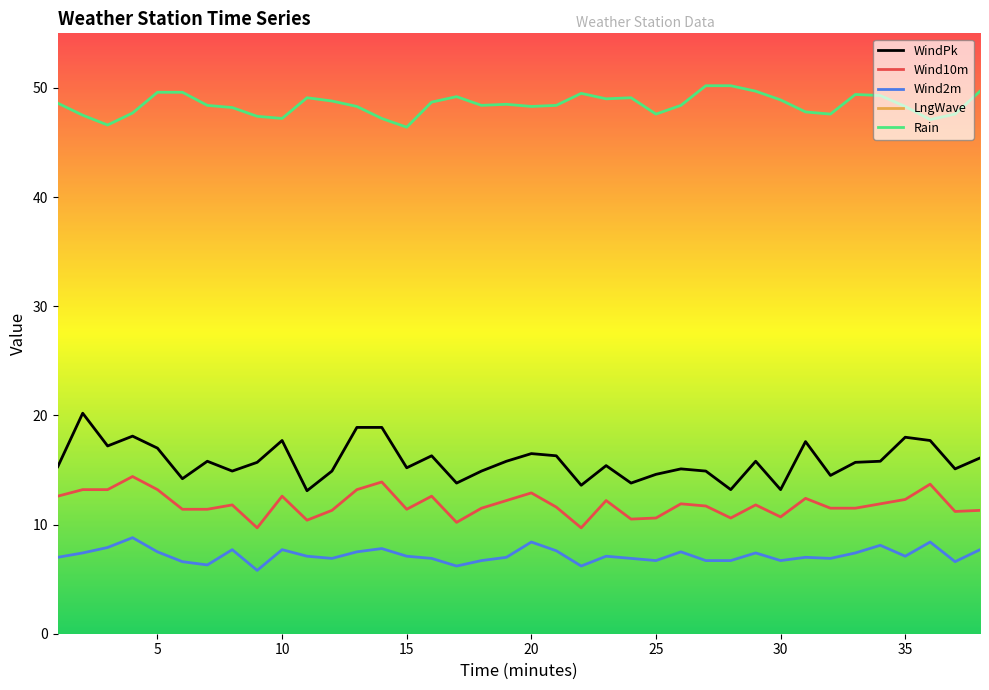

Reading left to right, extract all data points from this chart.

WindPk: 15.3	20.2	17.2	18.1	17.0	14.2	15.8	14.9	15.7	17.7	13.1	14.9	18.9	18.9	15.2	16.3	13.8	14.9	15.8	16.5	16.3	13.6	15.4	13.8	14.6	15.1	14.9	13.2	15.8	13.2	17.6	14.5	15.7	15.8	18.0	17.7	15.1	16.1
Wind10m: 12.6	13.2	13.2	14.4	13.2	11.4	11.4	11.8	9.7	12.6	10.4	11.3	13.2	13.9	11.4	12.6	10.2	11.5	12.2	12.9	11.6	9.7	12.2	10.5	10.6	11.9	11.7	10.6	11.8	10.7	12.4	11.5	11.5	11.9	12.3	13.7	11.2	11.3
Wind2m: 7.0	7.4	7.9	8.8	7.5	6.6	6.3	7.7	5.8	7.7	7.1	6.9	7.5	7.8	7.1	6.9	6.2	6.7	7.0	8.4	7.6	6.2	7.1	6.9	6.7	7.5	6.7	6.7	7.4	6.7	7.0	6.9	7.4	8.1	7.1	8.4	6.6	7.7
LngWave: 225.0	230.0	233.0	236.0	241.0	242.0	242.0	244.0	245.0	247.0	248.0	246.0	245.0	247.0	248.0	248.0	244.0	245.0	244.0	242.0	242.0	243.0	243.0	244.0	245.0	245.0	245.0	244.0	242.0	241.0	236.0	233.0	231.0	228.0	228.0	226.0	227.0	227.0
Rain: 48.6	47.5	46.6	47.7	49.6	49.6	48.4	48.2	47.4	47.2	49.1	48.8	48.3	47.2	46.4	48.7	49.2	48.4	48.5	48.3	48.4	49.5	49.0	49.1	47.6	48.4	50.2	50.2	49.7	48.9	47.8	47.6	49.4	49.3	48.3	47.1	47.6	49.7